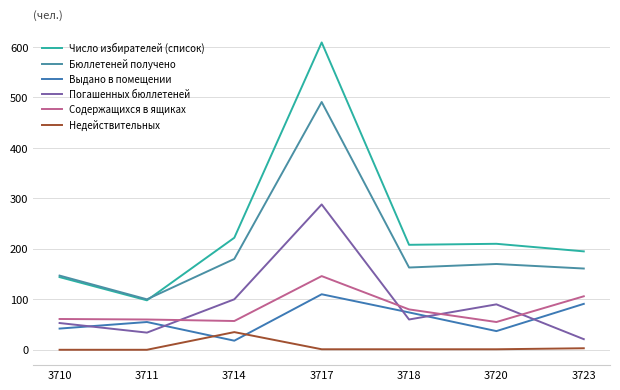

What is the total value across all series at 3714?

612